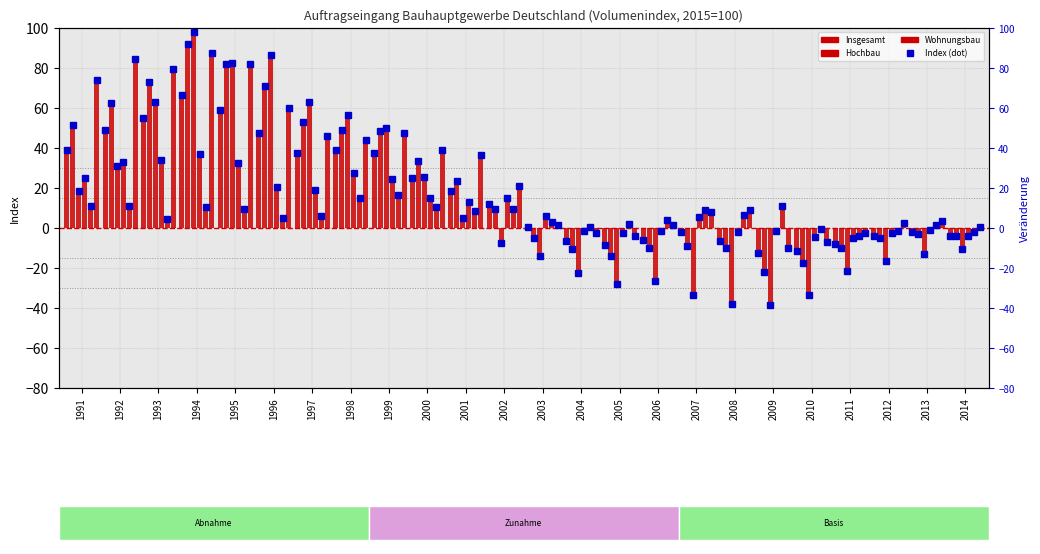

What is the maximum value shown in the chart?

98.2